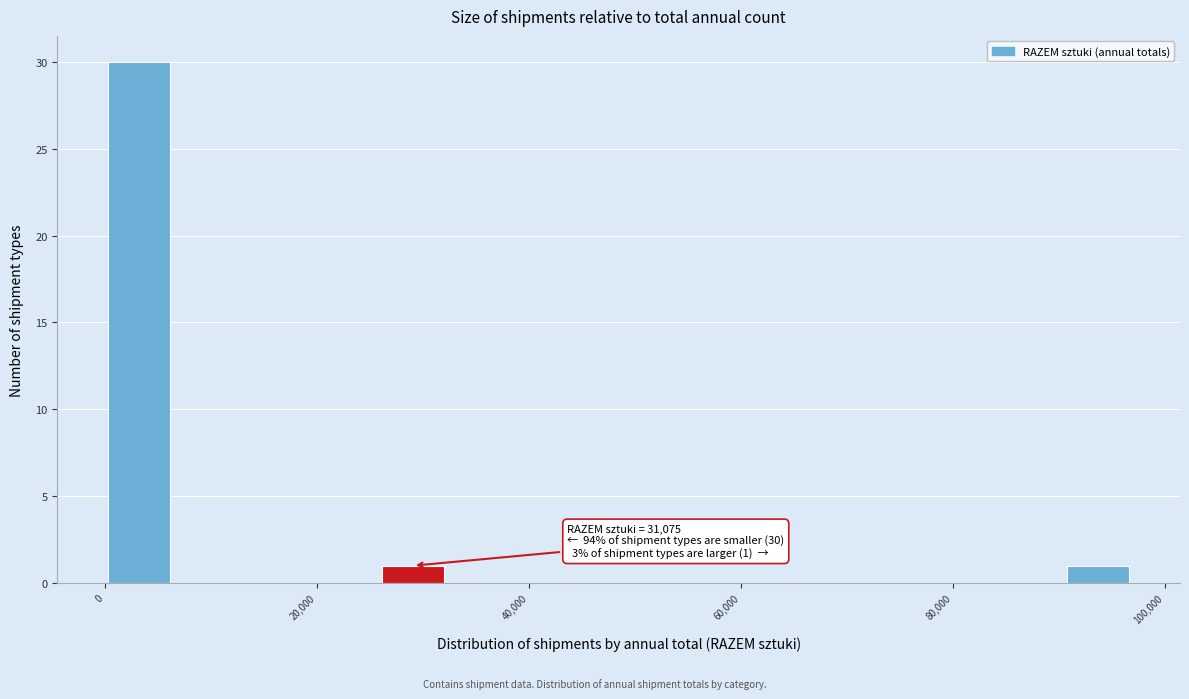

Around what value on the x-axis is the tallest bar? Give the approximate position of its centre, as read against the axis.

4000